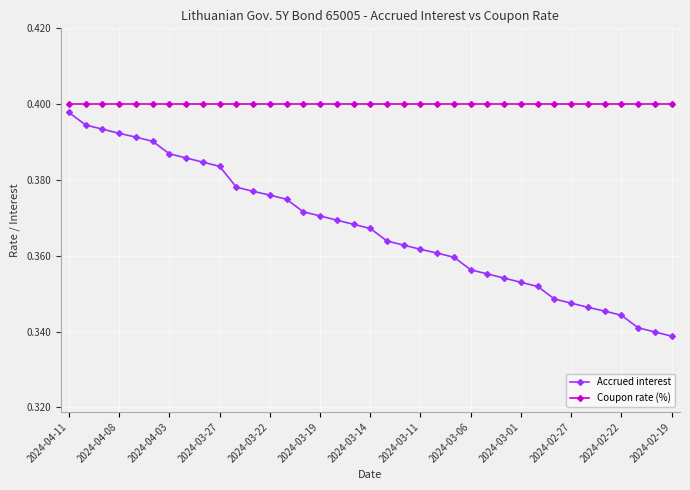

Which series has the largest total across all categories?

Coupon rate (%)